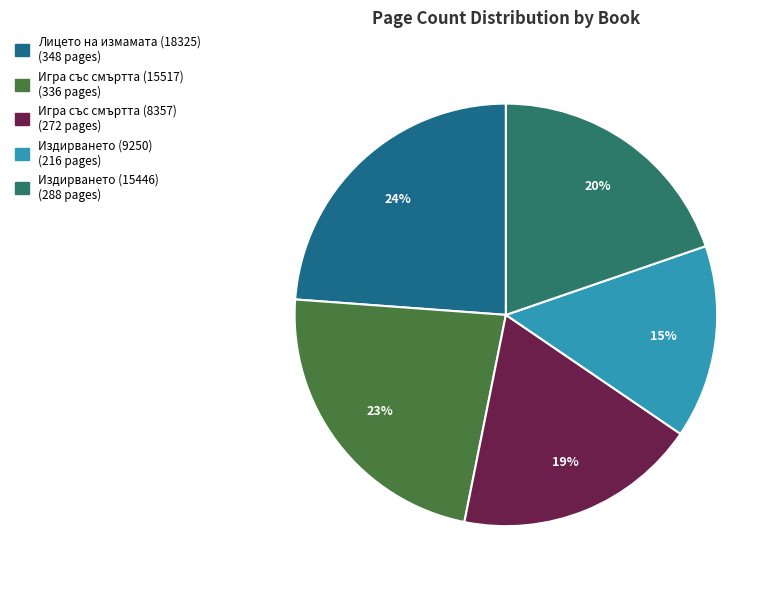

What is the largest slice in the pie chart?

Лицето на измамата (18325)